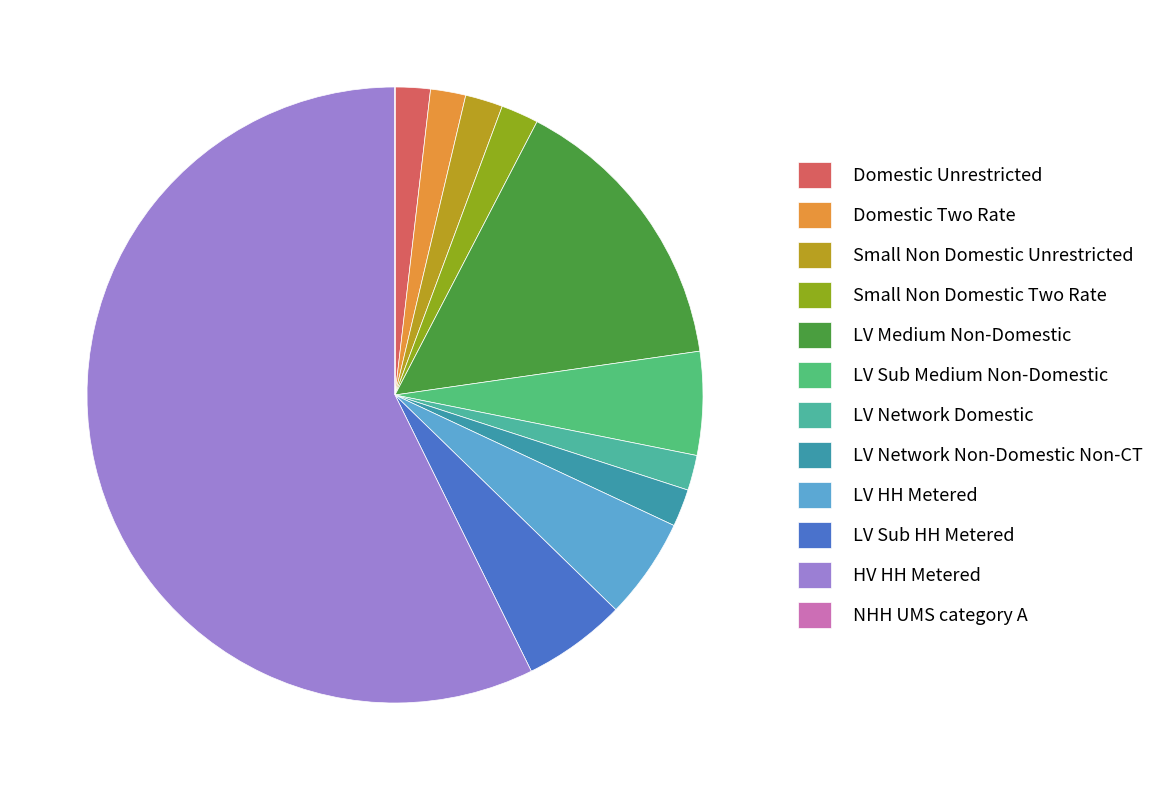

What portion of the pie excludes LV Network Non-Domestic Non-CT?

98.0%